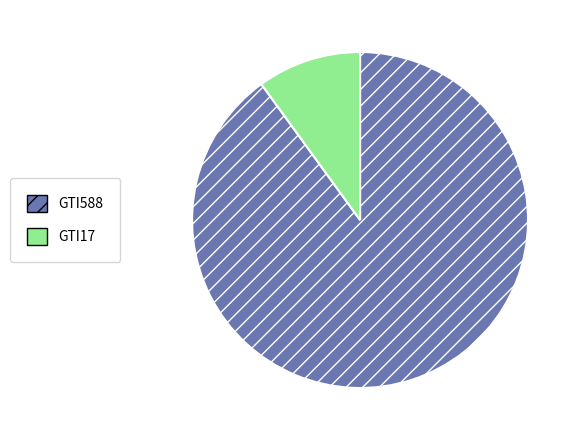

Which slice is the largest?

GTI588